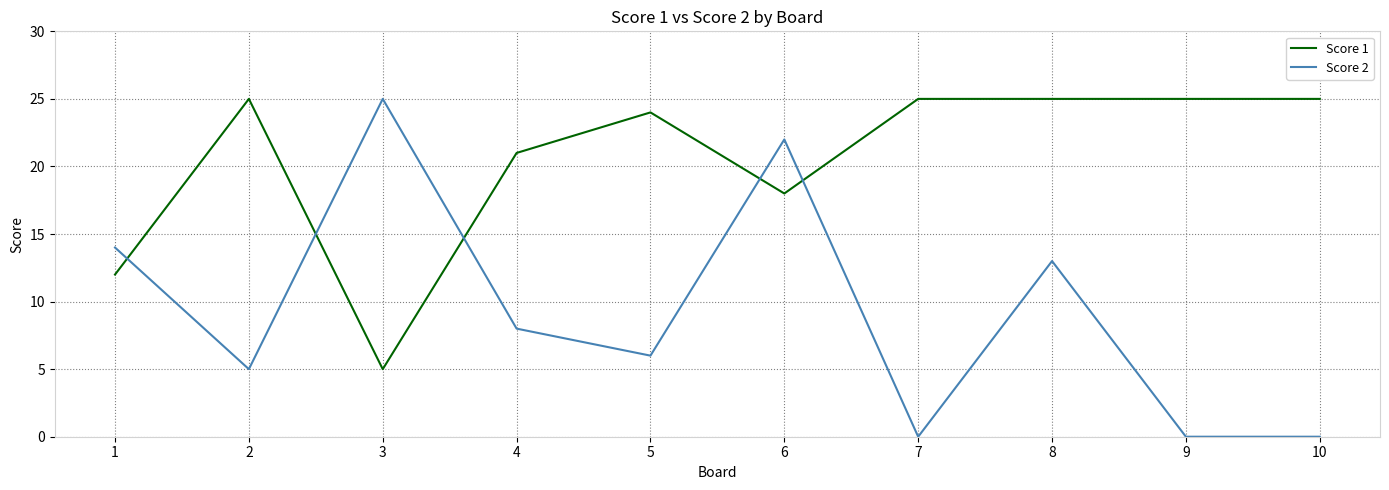

Which series changed the most between 3 and 7?

Score 2